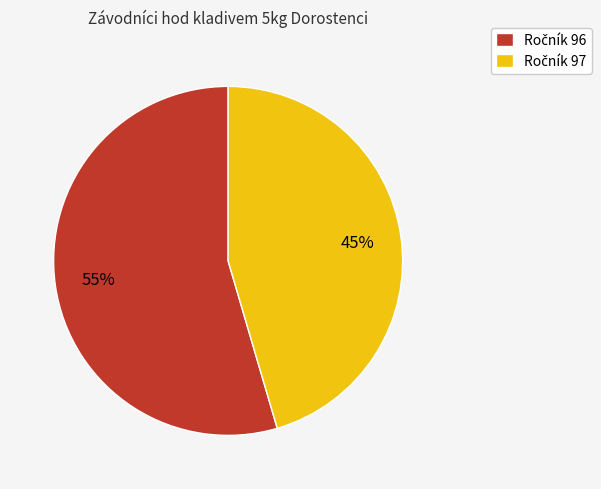

Is there any slice that represents more than half of the pie?

Yes